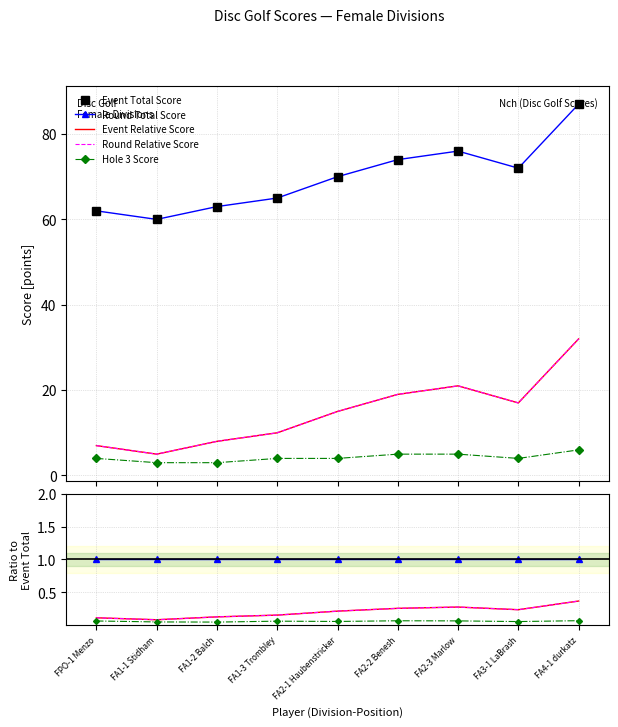

Is it true that event_total_score equals 37 at FA4-1 durkatz?

False